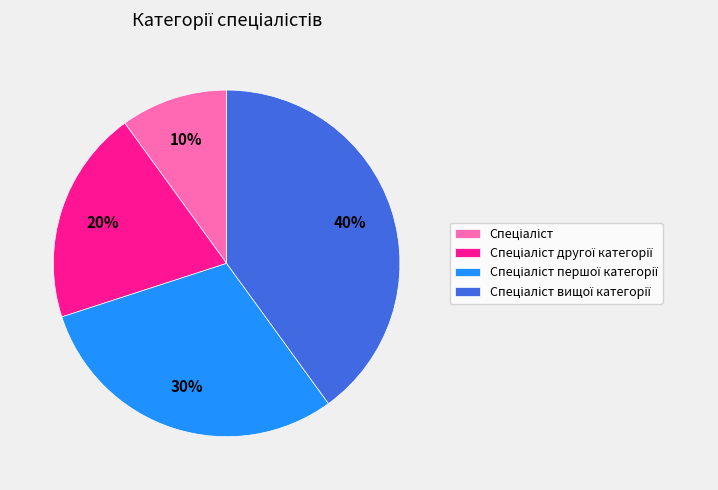

To the nearest percent, what is the average slice percentage?

25%